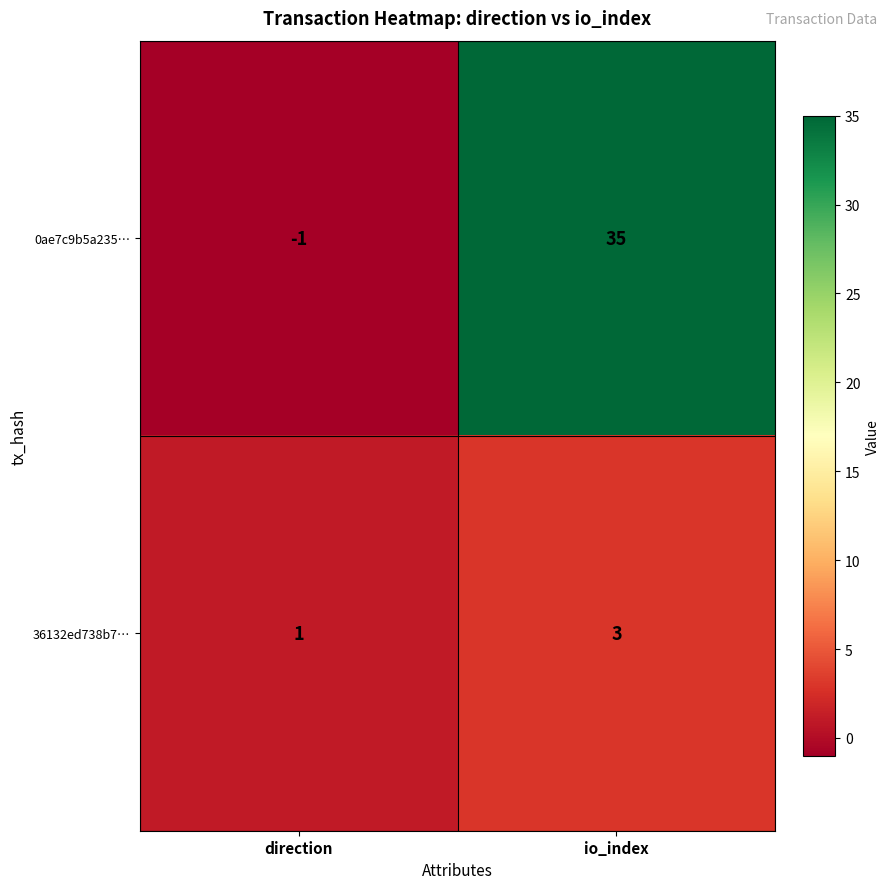

Rank the series by their maximum value, from lowest to highest.

36132ed738b7…, 0ae7c9b5a235…